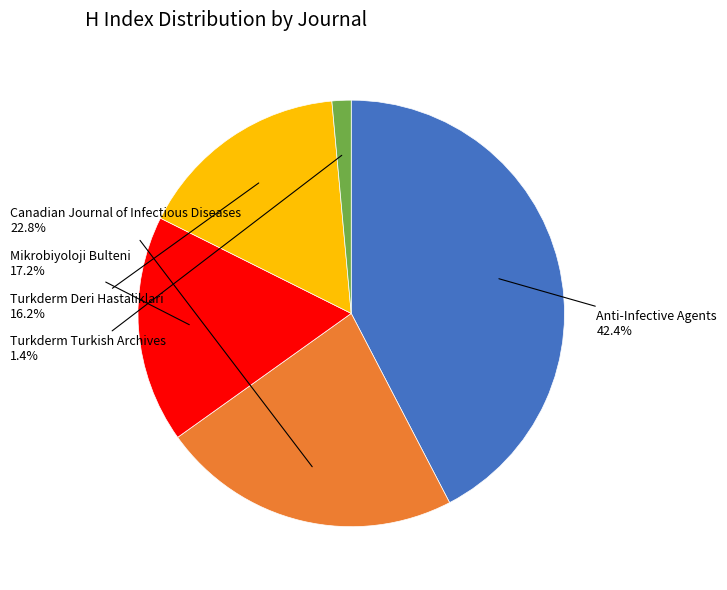

Approximately how many times larger is the value at Turkderm Deri Hastaliklari compared to Mikrobiyoloji Bulteni?

0.9